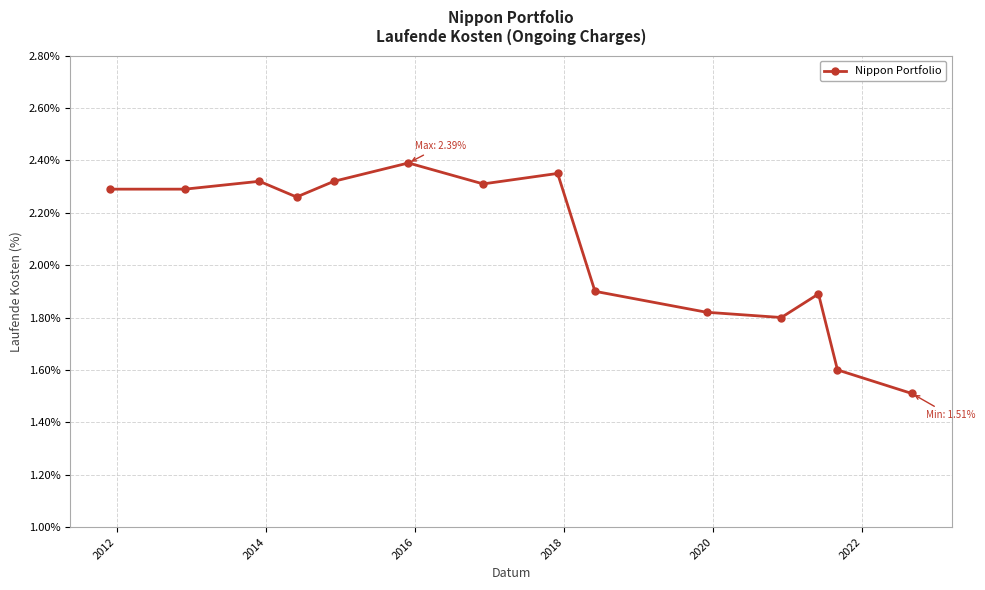

What is the minimum value shown in the chart?

1.5